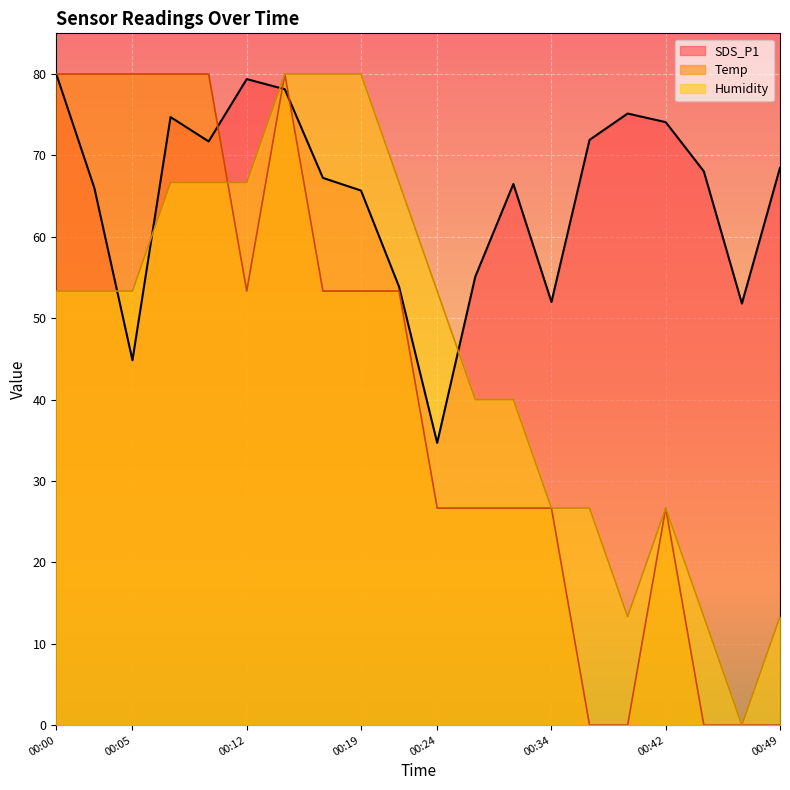

Is it true that Humidity equals 43.7 at 00:17?

False